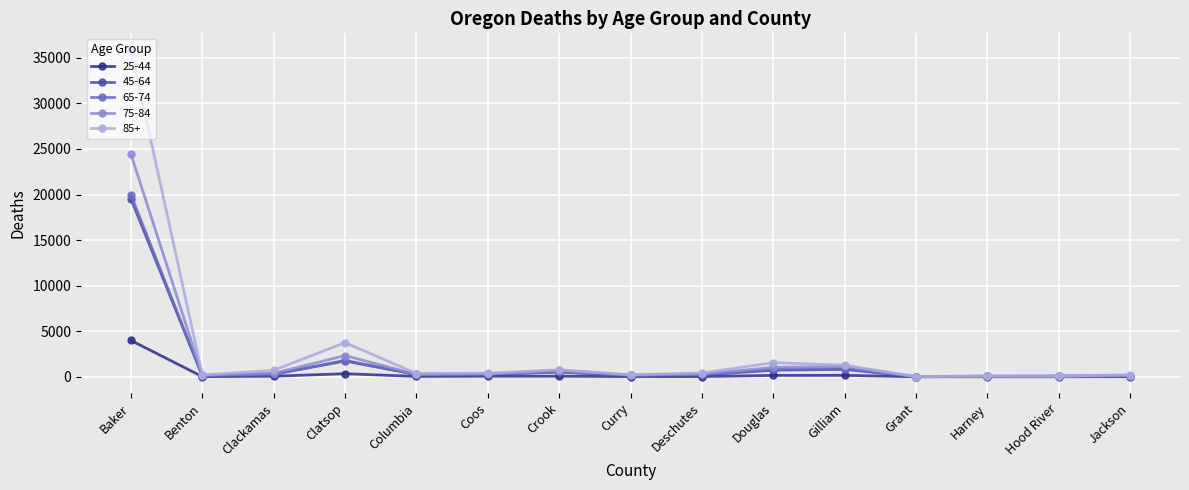

What is the sum of all 25-44 values?

4942